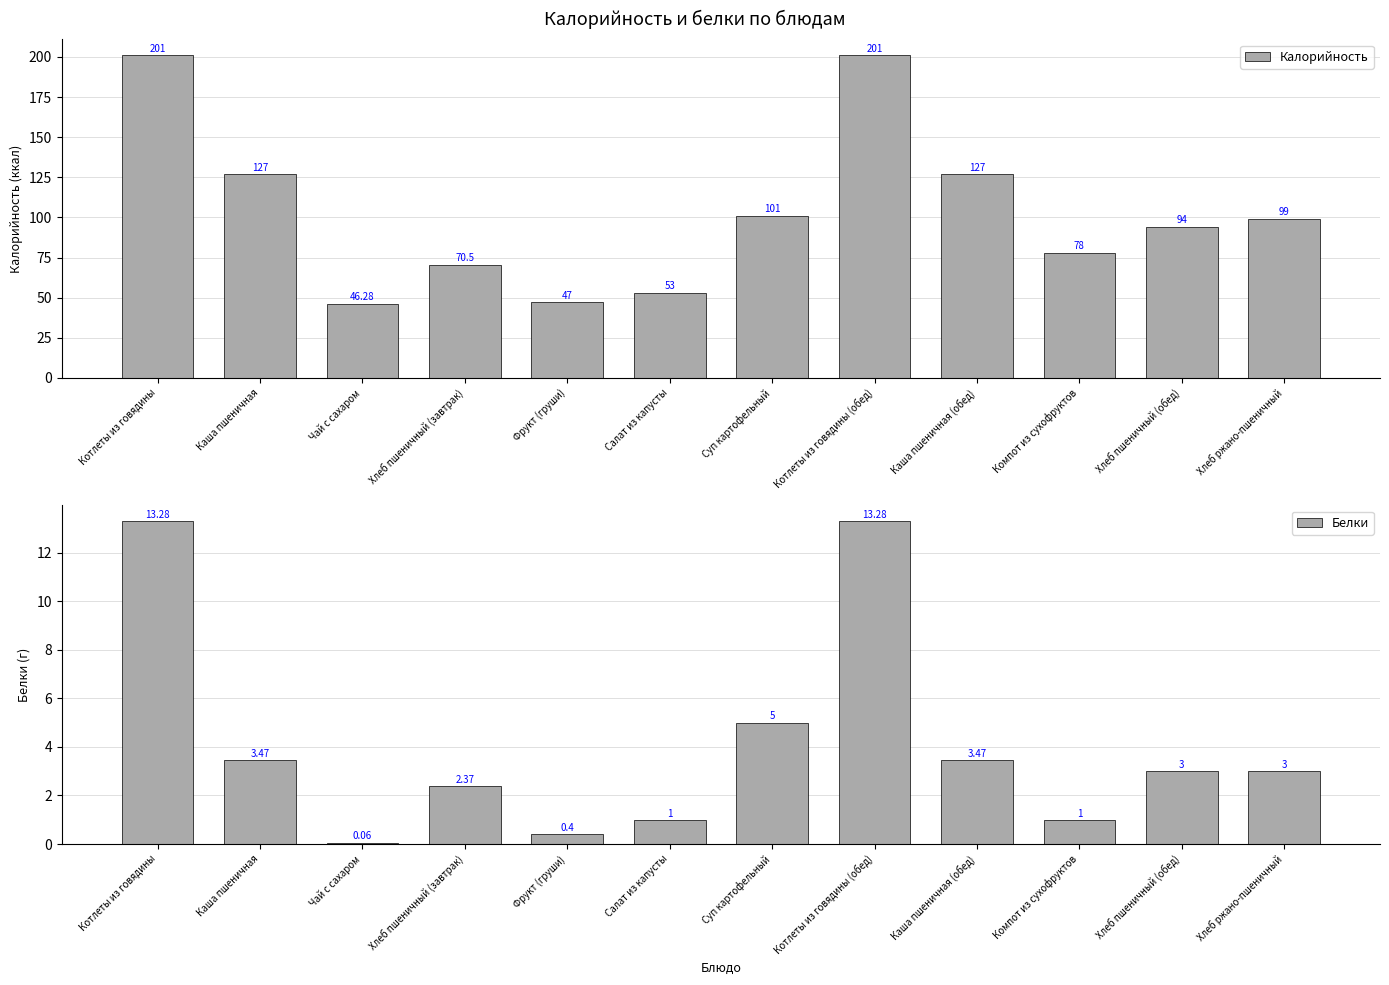

True or false: Калорийность has a value of 40.3 at Котлеты из говядины (обед).

False